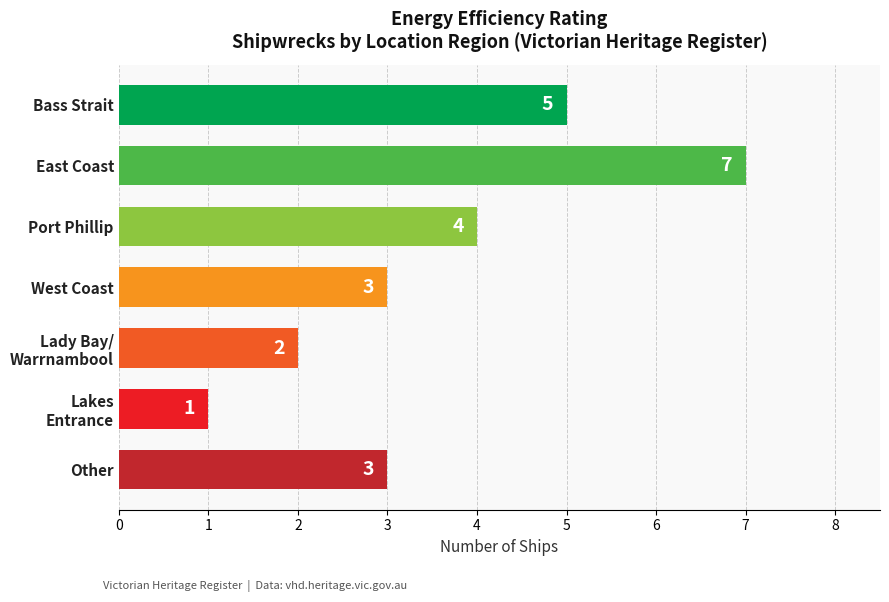

How many bars are there in total?

7